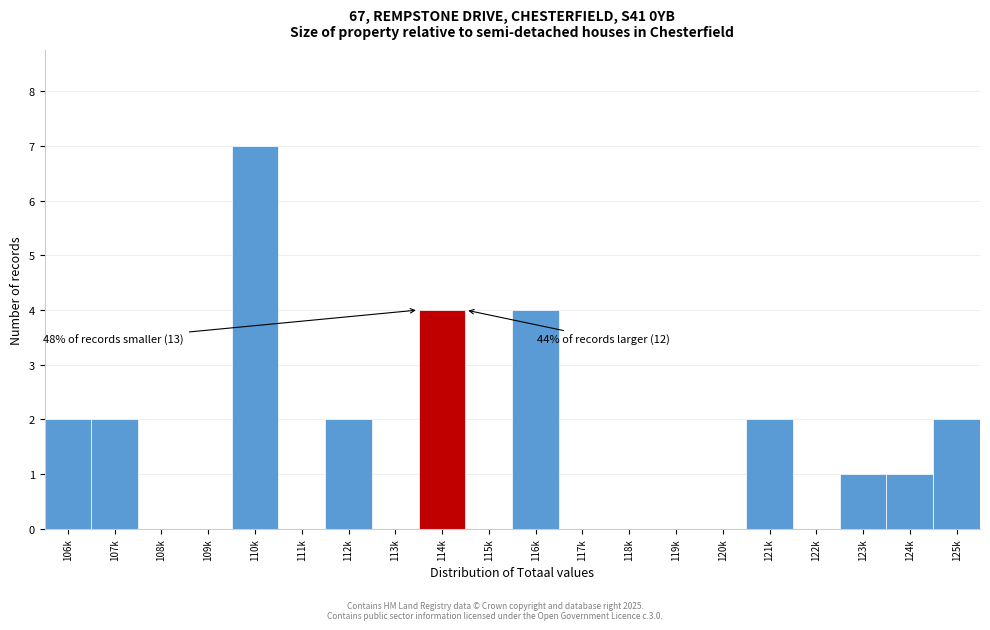

Reading left to right, transcribe all the data shown in this chart.

106k=2	107k=2	108k=0	109k=0	110k=7	111k=0	112k=2	113k=0	114k=4	115k=0	116k=4	117k=0	118k=0	119k=0	120k=0	121k=2	122k=0	123k=1	124k=1	125k=2